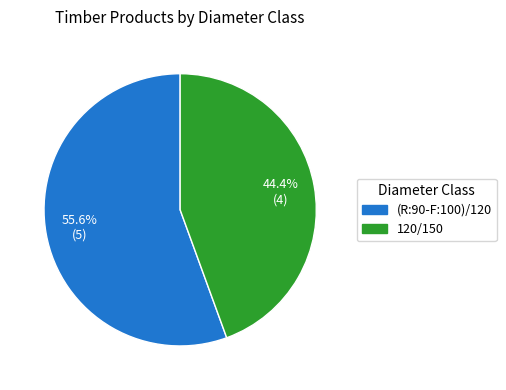

True or false: 120/150 accounts for 35% of the total.

False